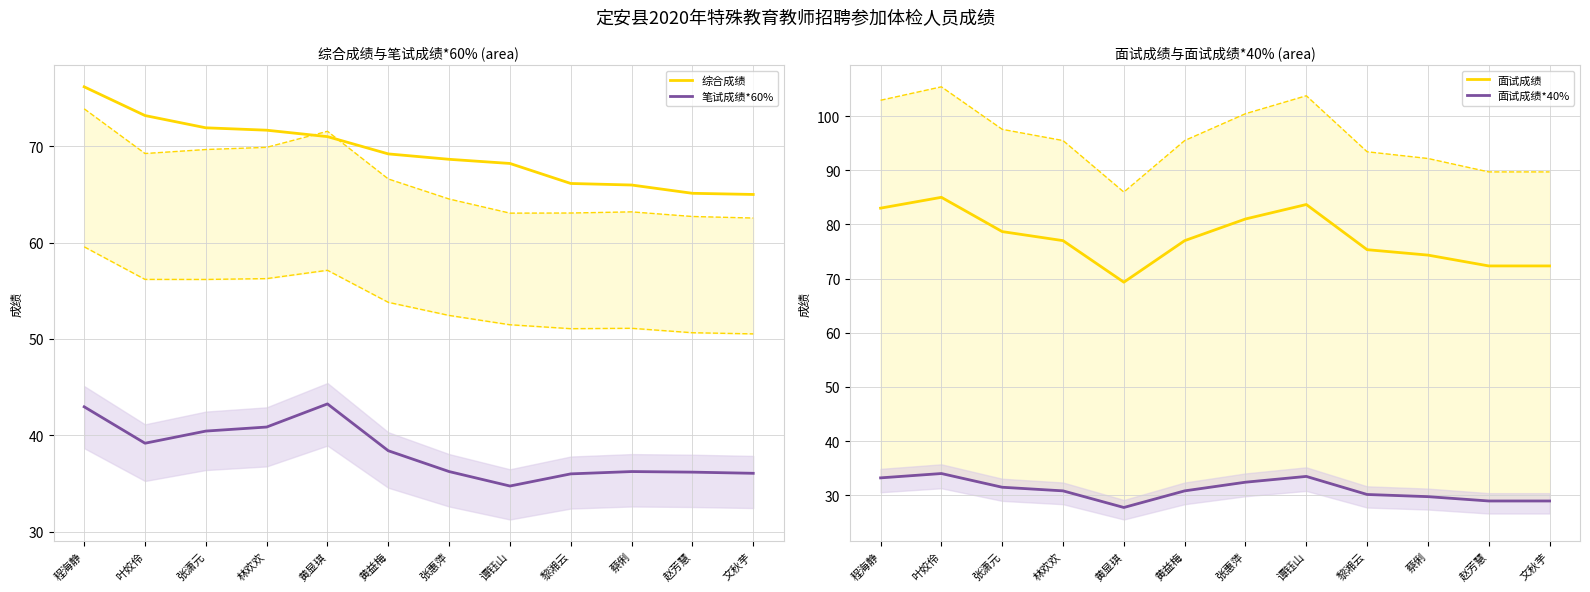

List the labels in order of 笔试成绩*60% value, largest first.

黄显琪, 程海静, 林欢欢, 张潇元, 叶姣伶, 黄益梅, 张惠萍, 蔡俐, 赵芳慧, 文秋芋, 黎湘云, 谭钰山